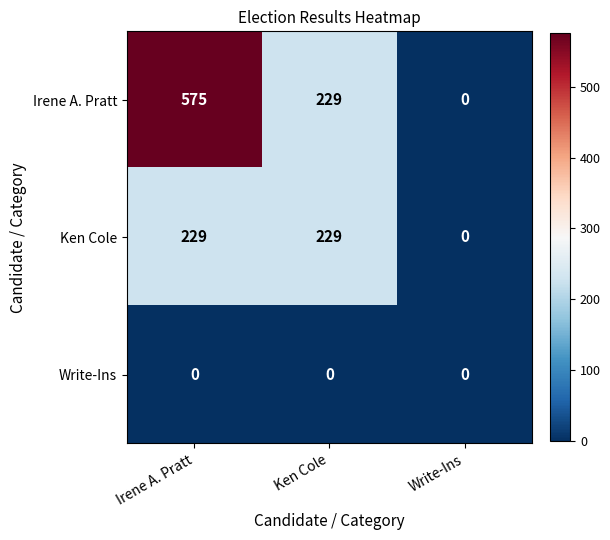

Which category has the lowest value in the Ken Cole series?

Write-Ins